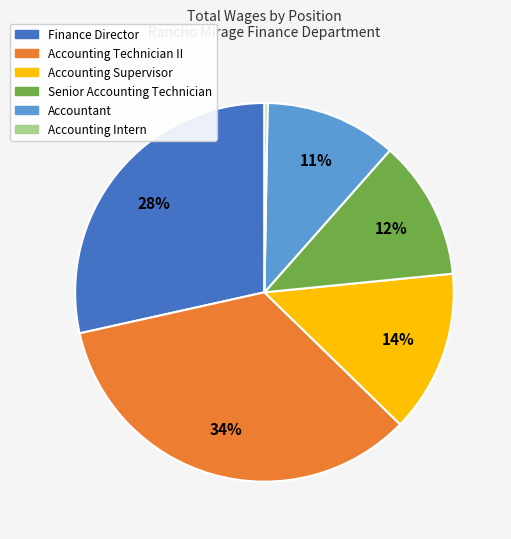

Which has a higher value, Finance Director or Accounting Supervisor?

Finance Director